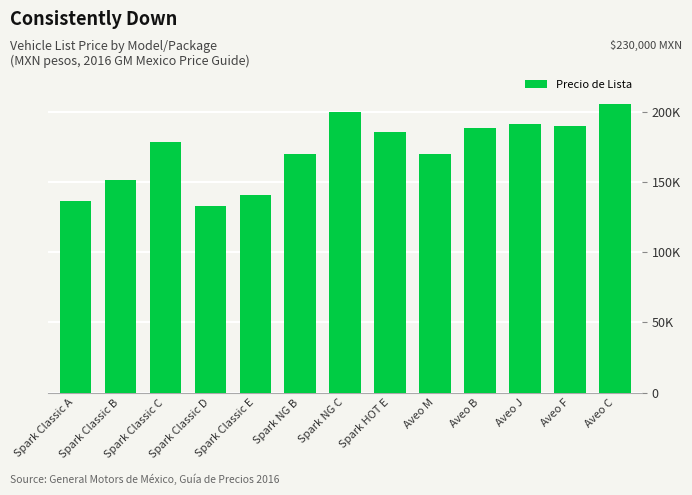

Does the chart contain any negative values?

No